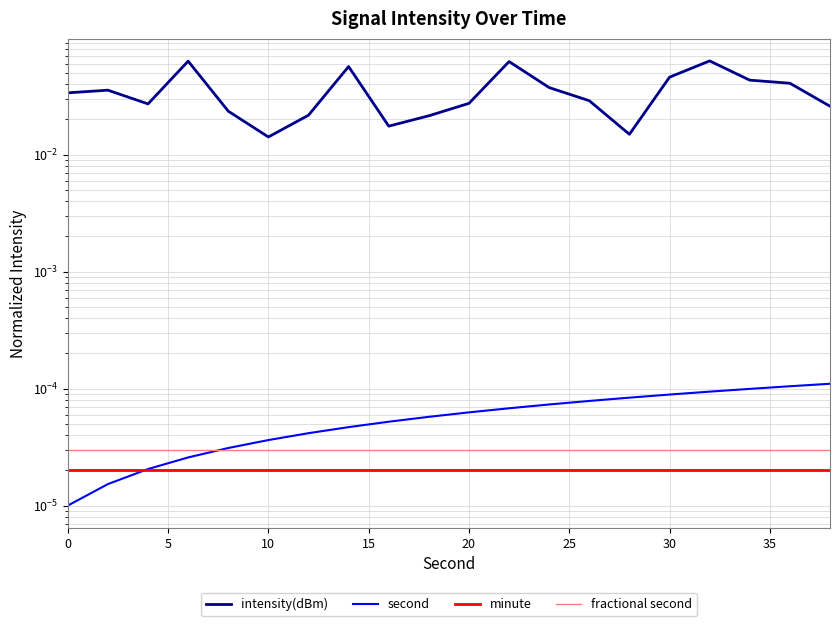

Is it true that second equals 0.0 at 30?

False